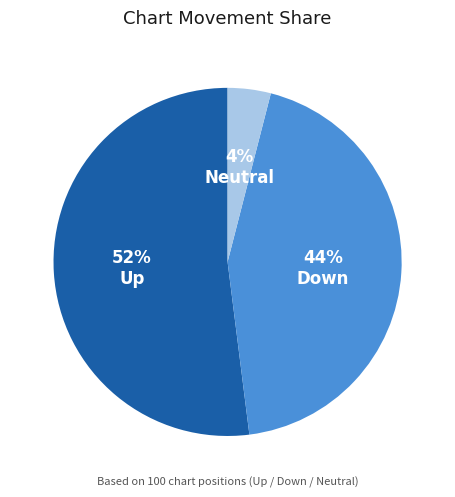

Approximately how many times larger is the value at Up compared to Neutral?

13.0